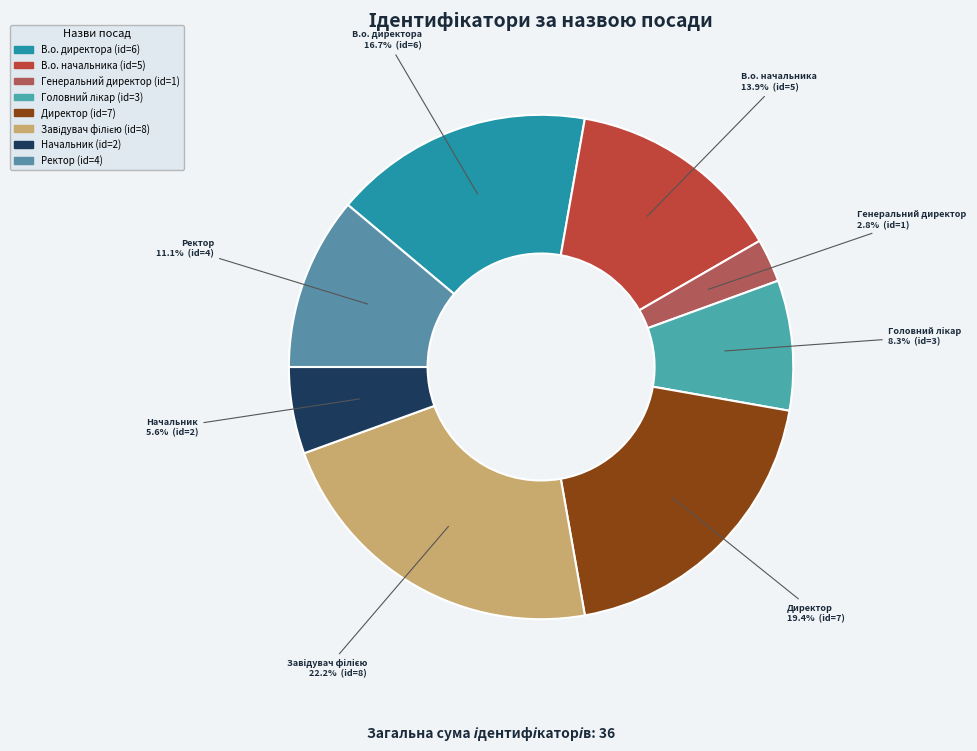

To the nearest percent, what portion does Директор represent?

19%